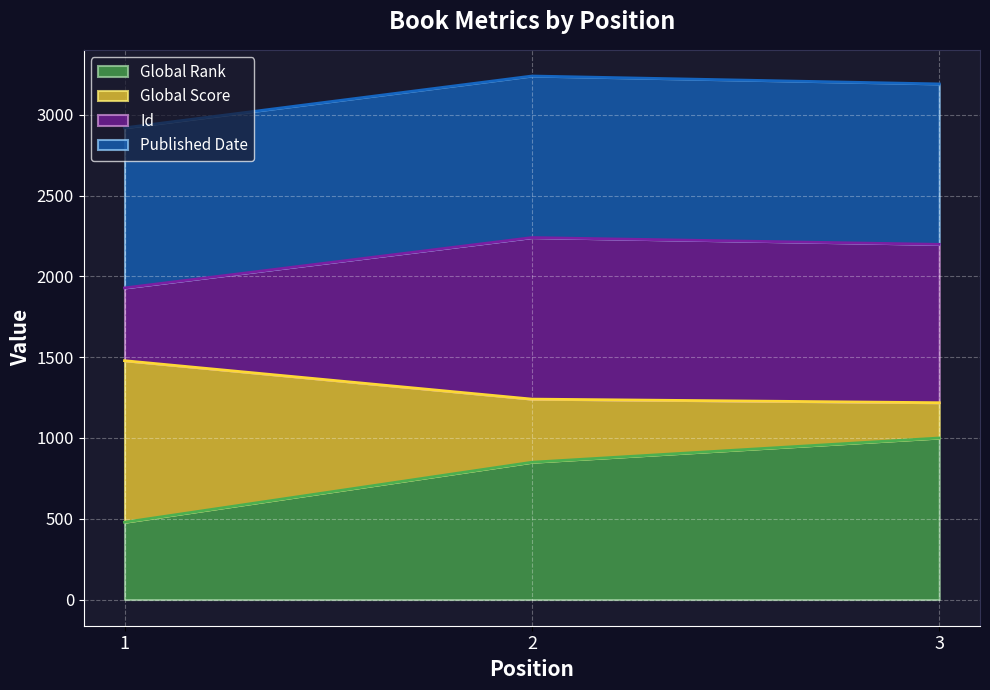

What is the difference between the maximum and minimum values in the Id series?

311.7